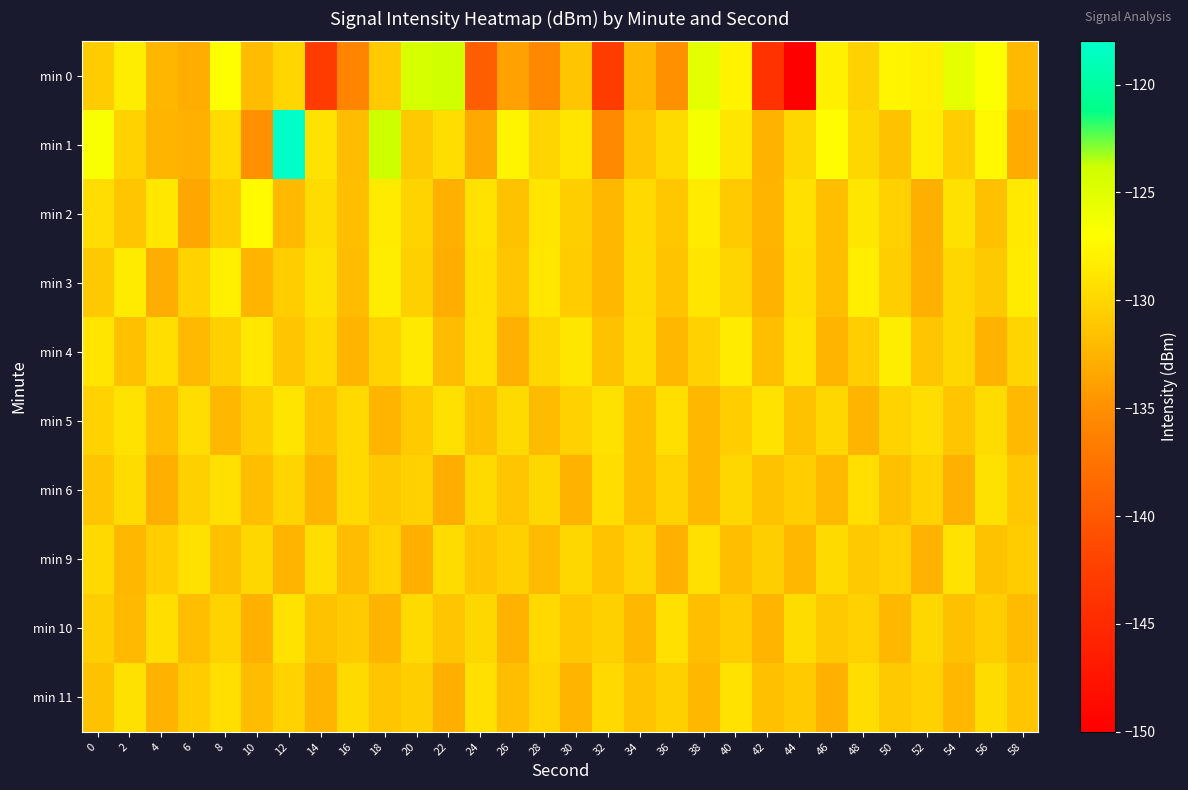

How many distinct data groups are displayed?

10